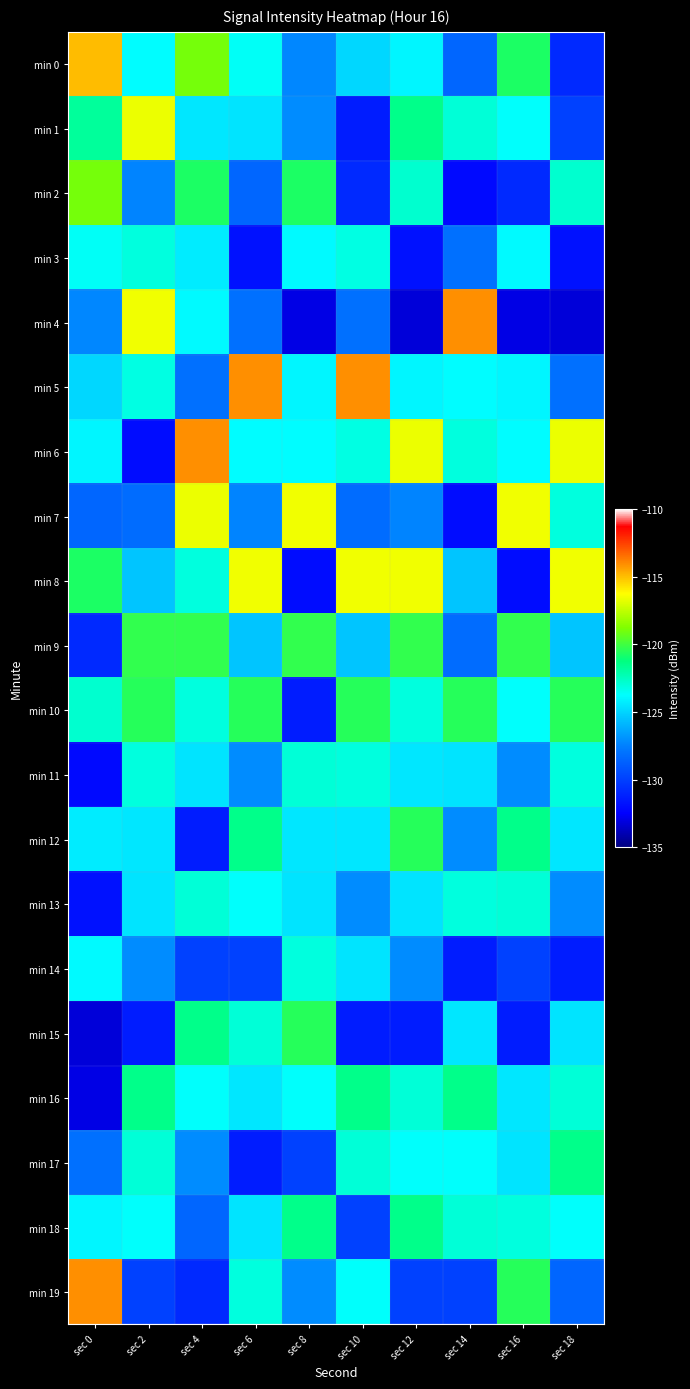

Reading left to right, extract all data points from this chart.

min 0: sec 0=-115.0	sec 2=-123.8	sec 4=-119.0	sec 6=-123.6	sec 8=-127.2	sec 10=-124.9	sec 12=-124.0	sec 14=-128.5	sec 16=-120.7	sec 18=-130.9
min 1: sec 0=-121.8	sec 2=-116.6	sec 4=-124.4	sec 6=-124.5	sec 8=-127.1	sec 10=-131.4	sec 12=-121.4	sec 14=-123.0	sec 16=-123.7	sec 18=-130.0
min 2: sec 0=-119.0	sec 2=-127.4	sec 4=-120.7	sec 6=-128.5	sec 8=-120.7	sec 10=-130.9	sec 12=-122.8	sec 14=-132.1	sec 16=-130.9	sec 18=-122.8
min 3: sec 0=-123.6	sec 2=-123.1	sec 4=-124.3	sec 6=-131.8	sec 8=-123.9	sec 10=-123.2	sec 12=-131.8	sec 14=-128.1	sec 16=-123.9	sec 18=-131.8
min 4: sec 0=-127.2	sec 2=-116.5	sec 4=-123.9	sec 6=-128.1	sec 8=-133.0	sec 10=-128.1	sec 12=-133.2	sec 14=-114.1	sec 16=-133.0	sec 18=-133.2
min 5: sec 0=-124.9	sec 2=-123.2	sec 4=-128.1	sec 6=-114.1	sec 8=-124.0	sec 10=-114.1	sec 12=-124.0	sec 14=-123.8	sec 16=-124.0	sec 18=-128.1
min 6: sec 0=-124.0	sec 2=-132.0	sec 4=-114.1	sec 6=-123.8	sec 8=-123.8	sec 10=-123.2	sec 12=-116.6	sec 14=-123.1	sec 16=-123.8	sec 18=-116.6
min 7: sec 0=-128.5	sec 2=-128.3	sec 4=-116.6	sec 6=-127.4	sec 8=-116.5	sec 10=-128.3	sec 12=-127.4	sec 14=-132.0	sec 16=-116.5	sec 18=-123.1
min 8: sec 0=-120.7	sec 2=-125.4	sec 4=-123.1	sec 6=-116.5	sec 8=-132.0	sec 10=-116.5	sec 12=-116.5	sec 14=-125.4	sec 16=-132.0	sec 18=-116.5
min 9: sec 0=-130.9	sec 2=-120.3	sec 4=-120.3	sec 6=-125.4	sec 8=-120.3	sec 10=-125.4	sec 12=-120.3	sec 14=-128.3	sec 16=-120.3	sec 18=-125.4
min 10: sec 0=-122.8	sec 2=-120.5	sec 4=-123.1	sec 6=-120.5	sec 8=-131.4	sec 10=-120.5	sec 12=-123.1	sec 14=-120.5	sec 16=-123.7	sec 18=-120.5
min 11: sec 0=-132.1	sec 2=-123.1	sec 4=-124.5	sec 6=-127.1	sec 8=-123.0	sec 10=-123.1	sec 12=-124.4	sec 14=-124.5	sec 16=-127.1	sec 18=-123.1
min 12: sec 0=-124.3	sec 2=-124.4	sec 4=-131.4	sec 6=-121.4	sec 8=-124.4	sec 10=-124.4	sec 12=-120.5	sec 14=-127.1	sec 16=-121.4	sec 18=-124.4
min 13: sec 0=-131.8	sec 2=-124.5	sec 4=-123.0	sec 6=-123.7	sec 8=-124.5	sec 10=-127.1	sec 12=-124.5	sec 14=-123.1	sec 16=-123.0	sec 18=-127.1
min 14: sec 0=-123.9	sec 2=-127.1	sec 4=-130.0	sec 6=-130.0	sec 8=-123.1	sec 10=-124.5	sec 12=-127.1	sec 14=-131.4	sec 16=-130.0	sec 18=-131.4
min 15: sec 0=-133.2	sec 2=-131.4	sec 4=-121.4	sec 6=-123.0	sec 8=-120.5	sec 10=-131.4	sec 12=-131.4	sec 14=-124.4	sec 16=-131.4	sec 18=-124.5
min 16: sec 0=-133.0	sec 2=-121.4	sec 4=-123.7	sec 6=-124.4	sec 8=-123.7	sec 10=-121.4	sec 12=-123.0	sec 14=-121.4	sec 16=-124.4	sec 18=-123.0
min 17: sec 0=-128.1	sec 2=-123.0	sec 4=-127.1	sec 6=-131.4	sec 8=-130.0	sec 10=-123.0	sec 12=-123.7	sec 14=-123.7	sec 16=-124.5	sec 18=-121.4
min 18: sec 0=-124.0	sec 2=-123.7	sec 4=-128.5	sec 6=-124.5	sec 8=-121.4	sec 10=-130.0	sec 12=-121.4	sec 14=-123.0	sec 16=-123.1	sec 18=-123.7
min 19: sec 0=-114.1	sec 2=-130.0	sec 4=-130.9	sec 6=-123.1	sec 8=-127.1	sec 10=-123.7	sec 12=-130.0	sec 14=-130.0	sec 16=-120.5	sec 18=-128.5